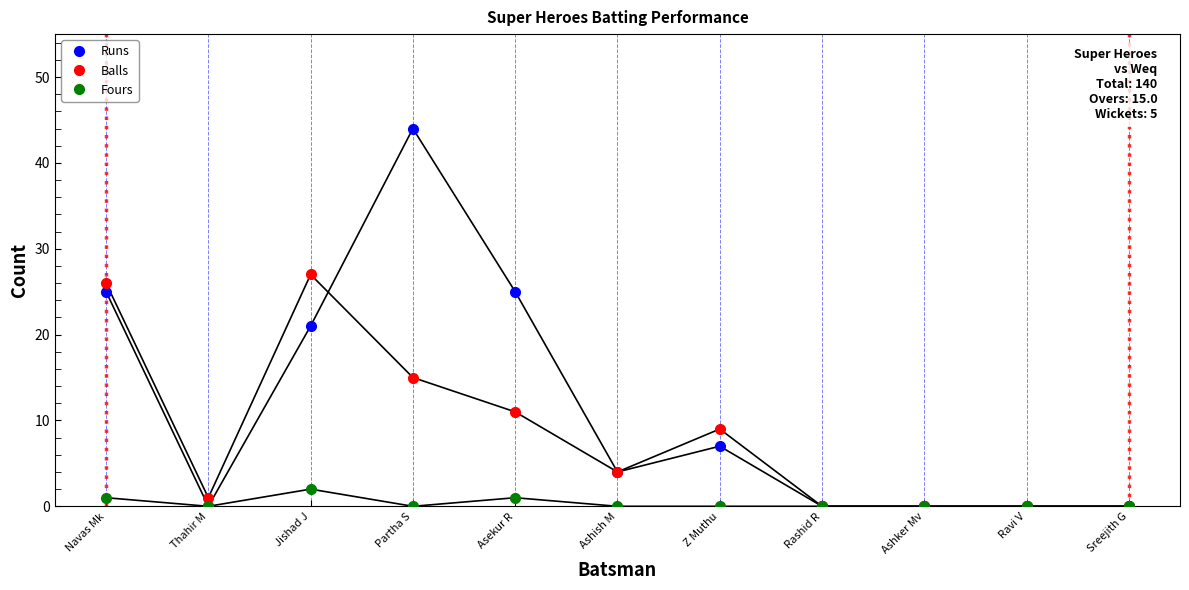

True or false: Balls and Runs intersect in this chart.

True